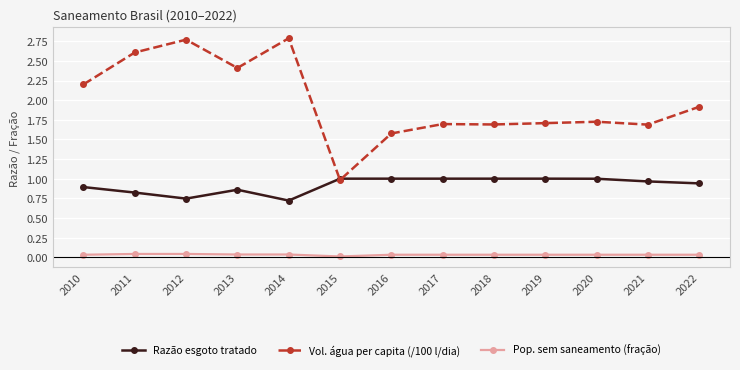

Does the chart have visible grid lines?

Yes